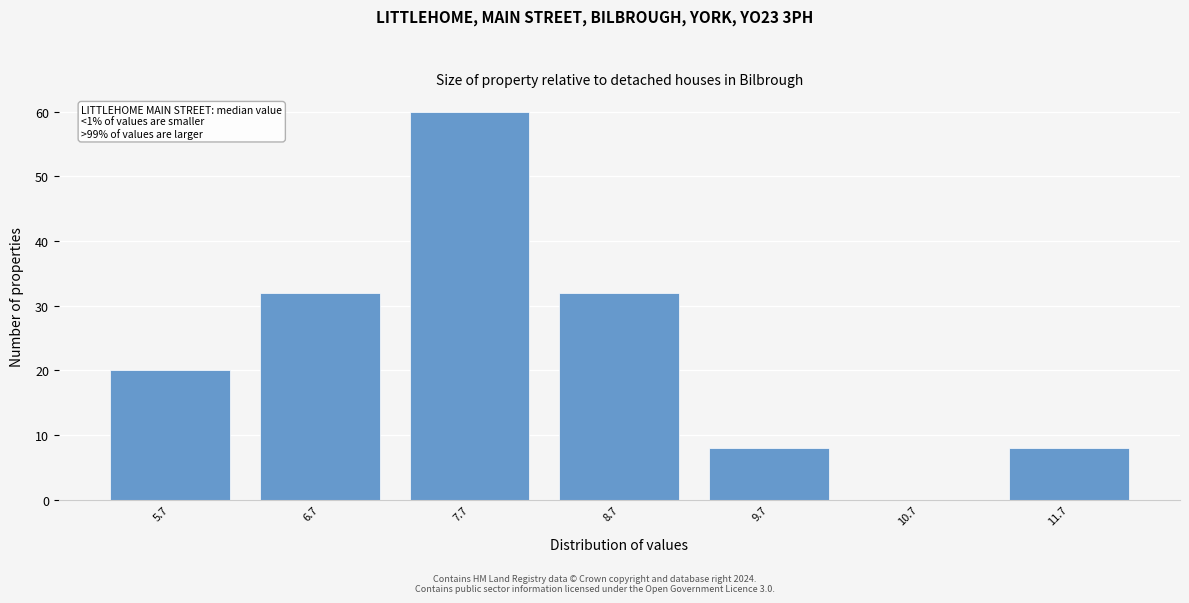

Reading right to left, transcribe all the data shown in this chart.

11.7=8	10.7=0	9.7=8	8.7=32	7.7=60	6.7=32	5.7=20